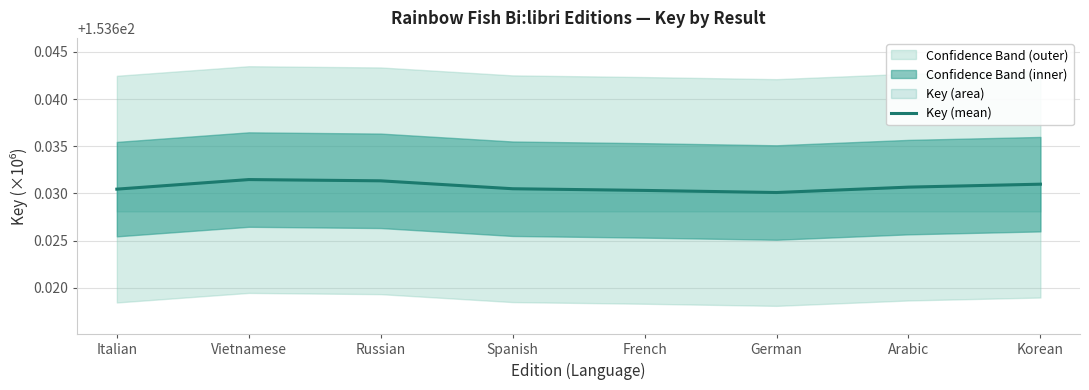

What is the smallest value displayed?

153.6